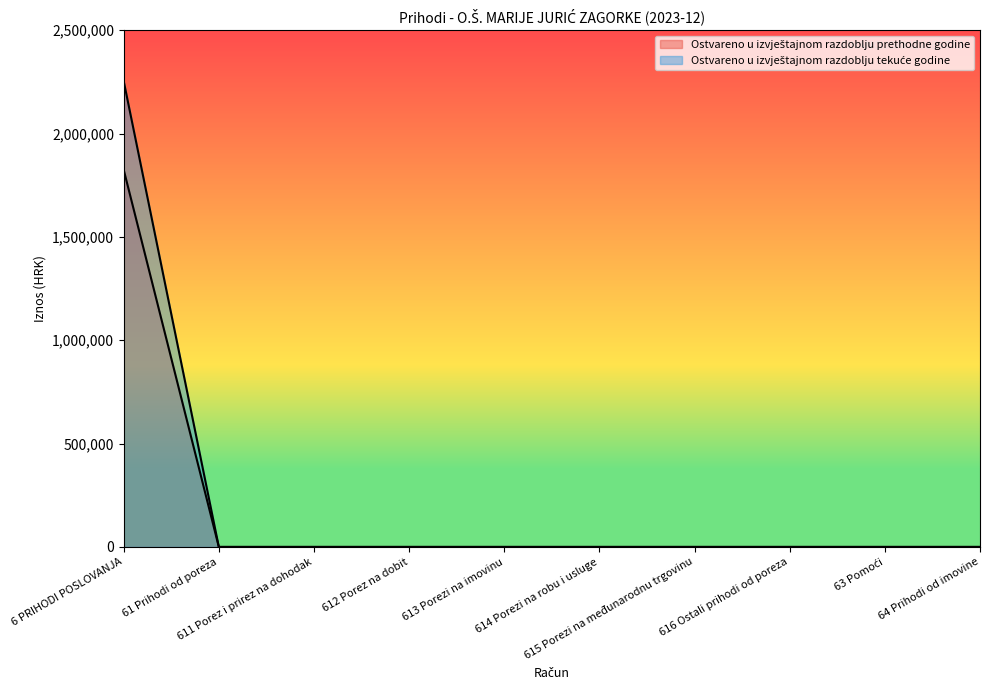

What is the label of the 5th point from the right?

614 Porezi na robu i usluge